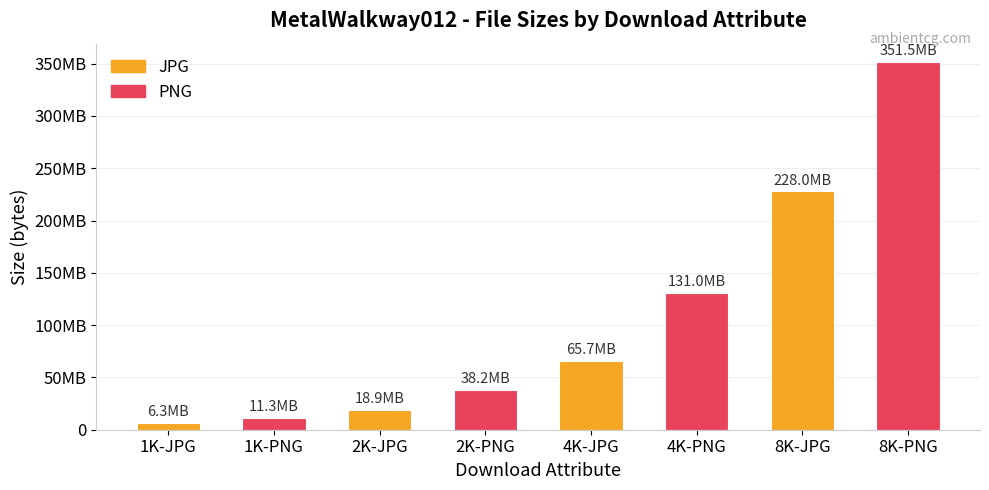

Are the bars grouped side by side (vs. stacked)?

No